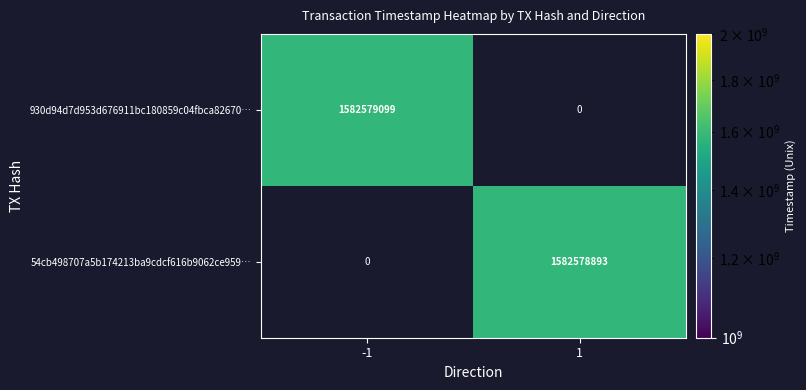

The 930d94d7d953d676911bc180859c04fbca82670… series shows 1582579099 at -1. True or false?

True